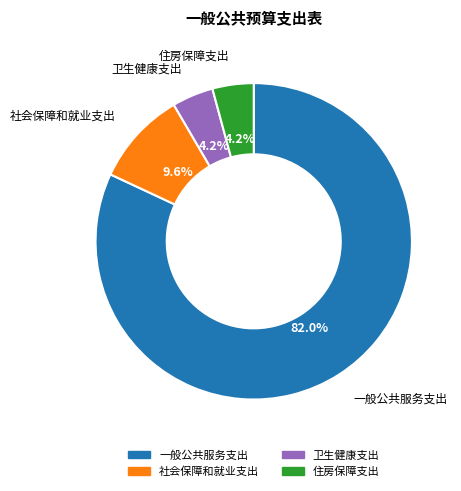

Is it true that 住房保障支出 is 17% of the pie?

False